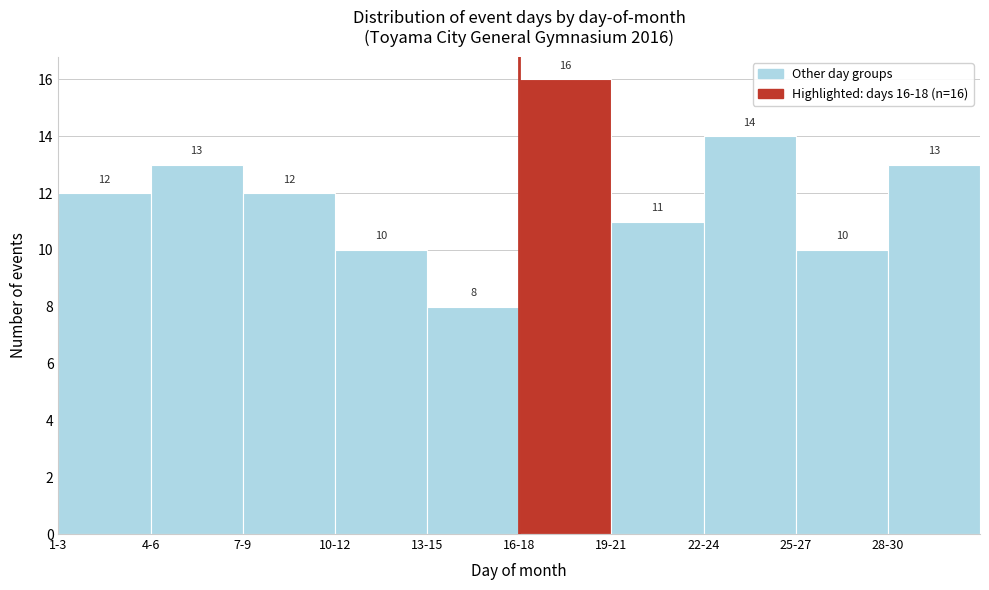

Reading left to right, extract all data points from this chart.

1-3=12	4-6=13	7-9=12	10-12=10	13-15=8	16-18=16	19-21=11	22-24=14	25-27=10	28-30=13